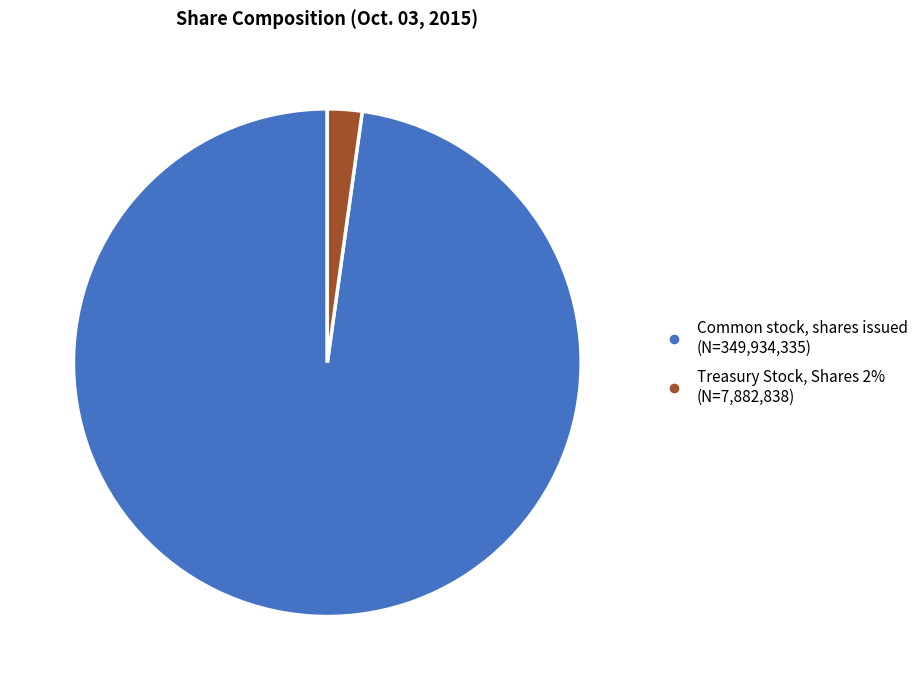

How many segments does this pie chart have?

2